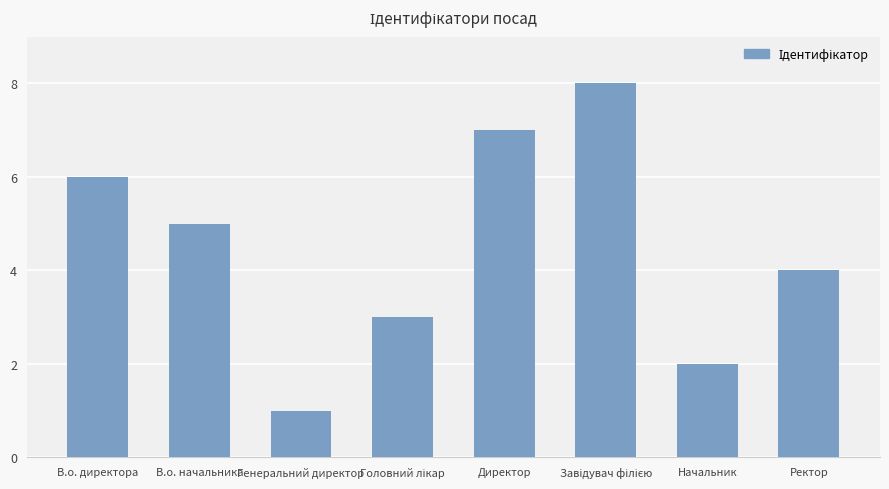

What is the sum of all values?

36